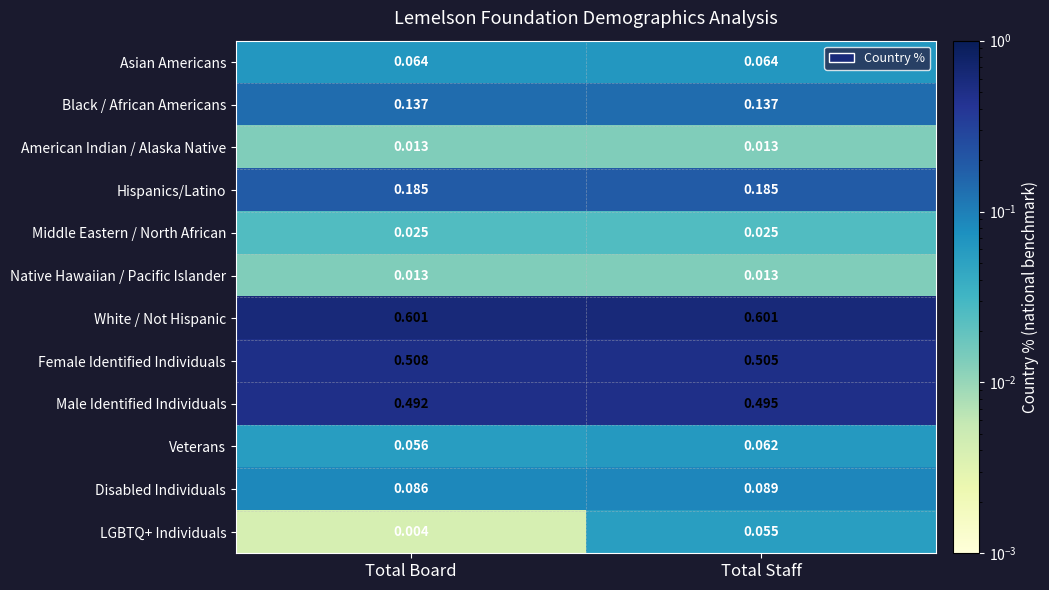

Between Total Board and Total Staff, which series saw the biggest shift?

LGBTQ+ Individuals